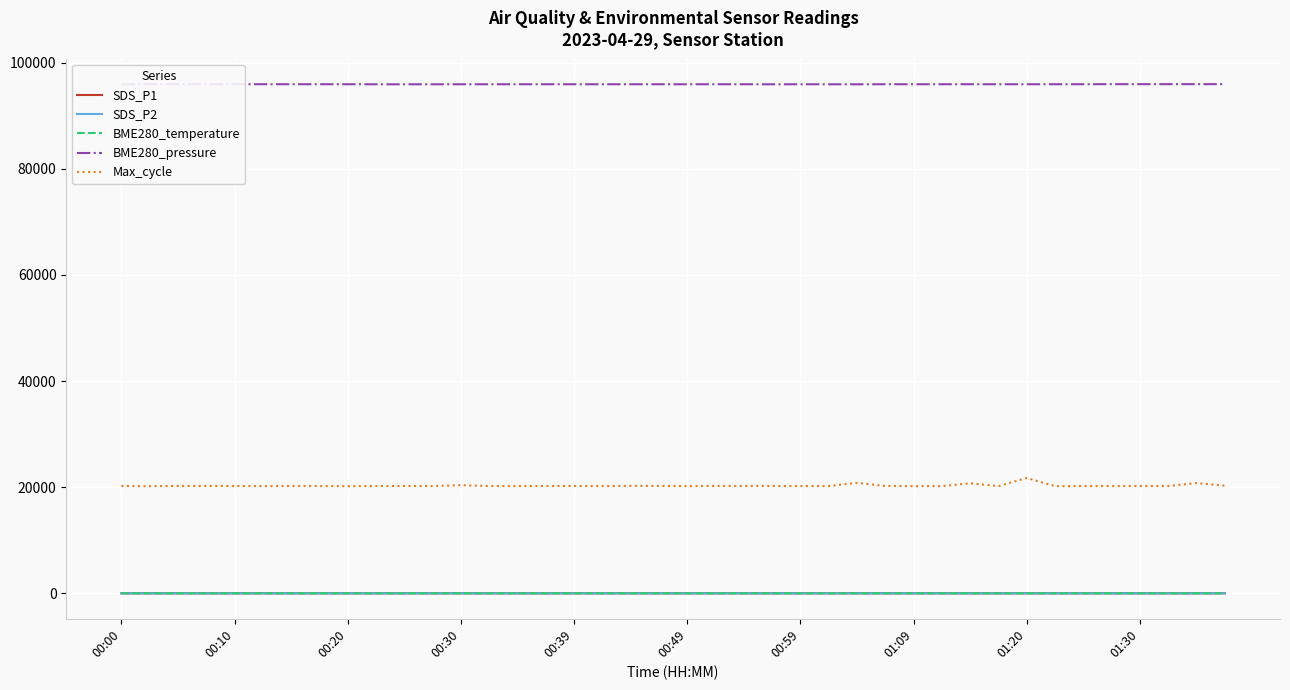

Which series has the largest total across all categories?

BME280_pressure